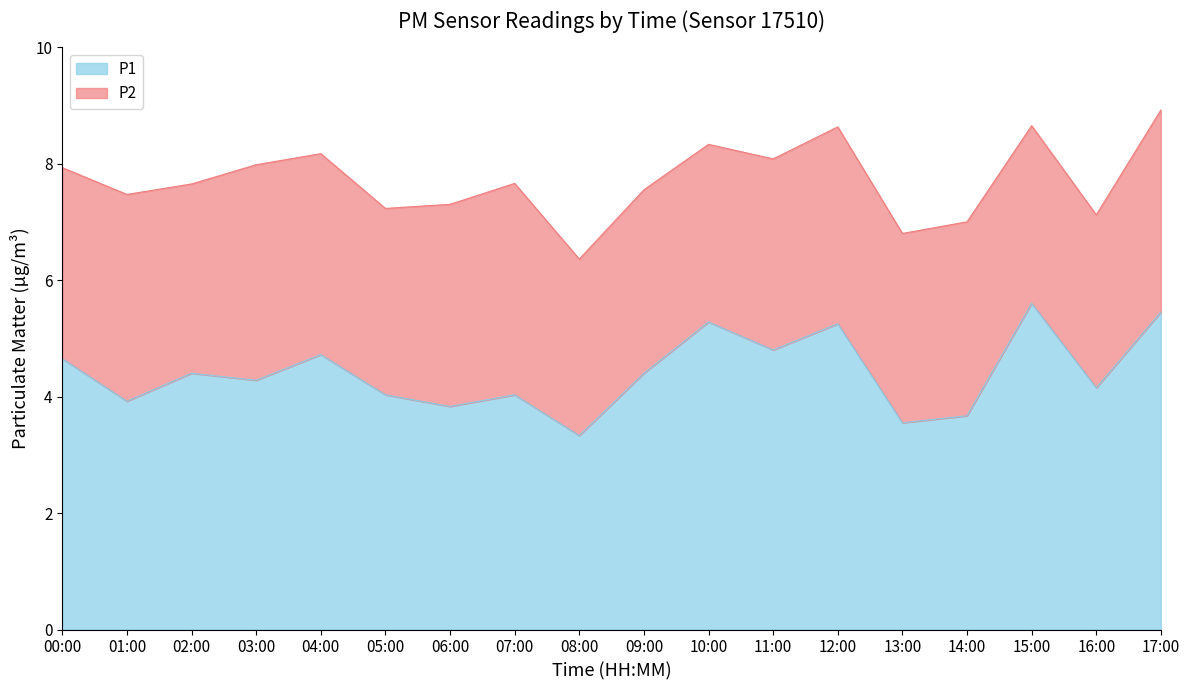

What is the ratio of the value at 04:00 to the value at 00:00?

1.0